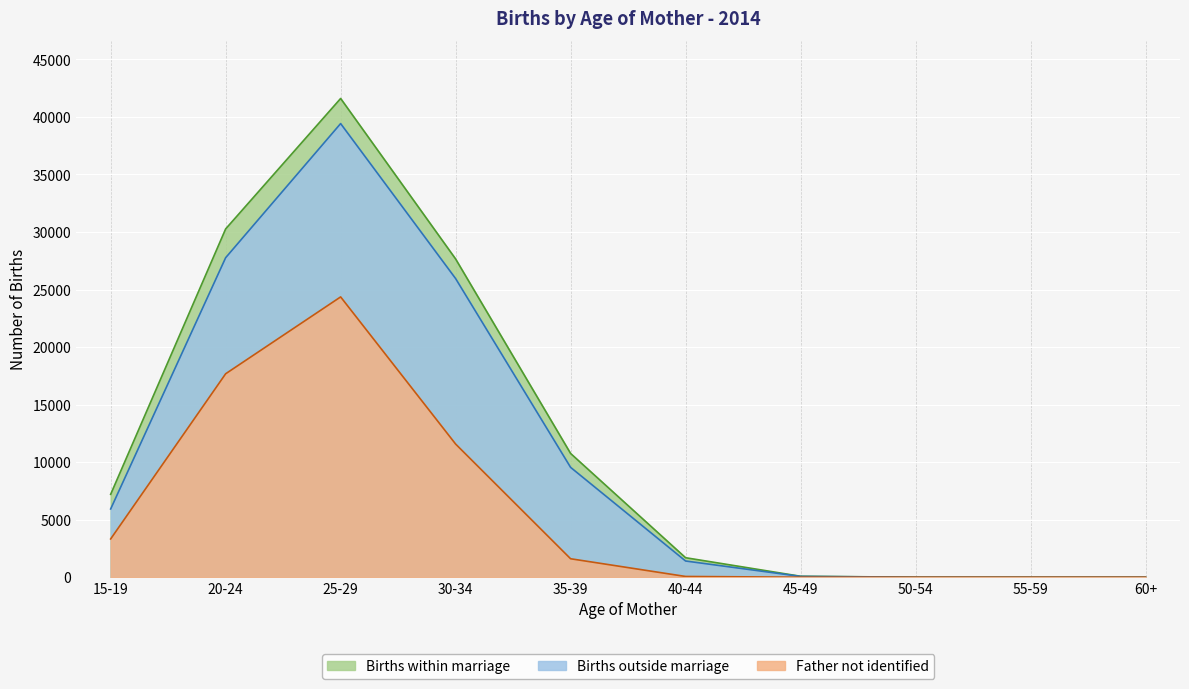

What is the label of the 2nd point from the left?

20-24